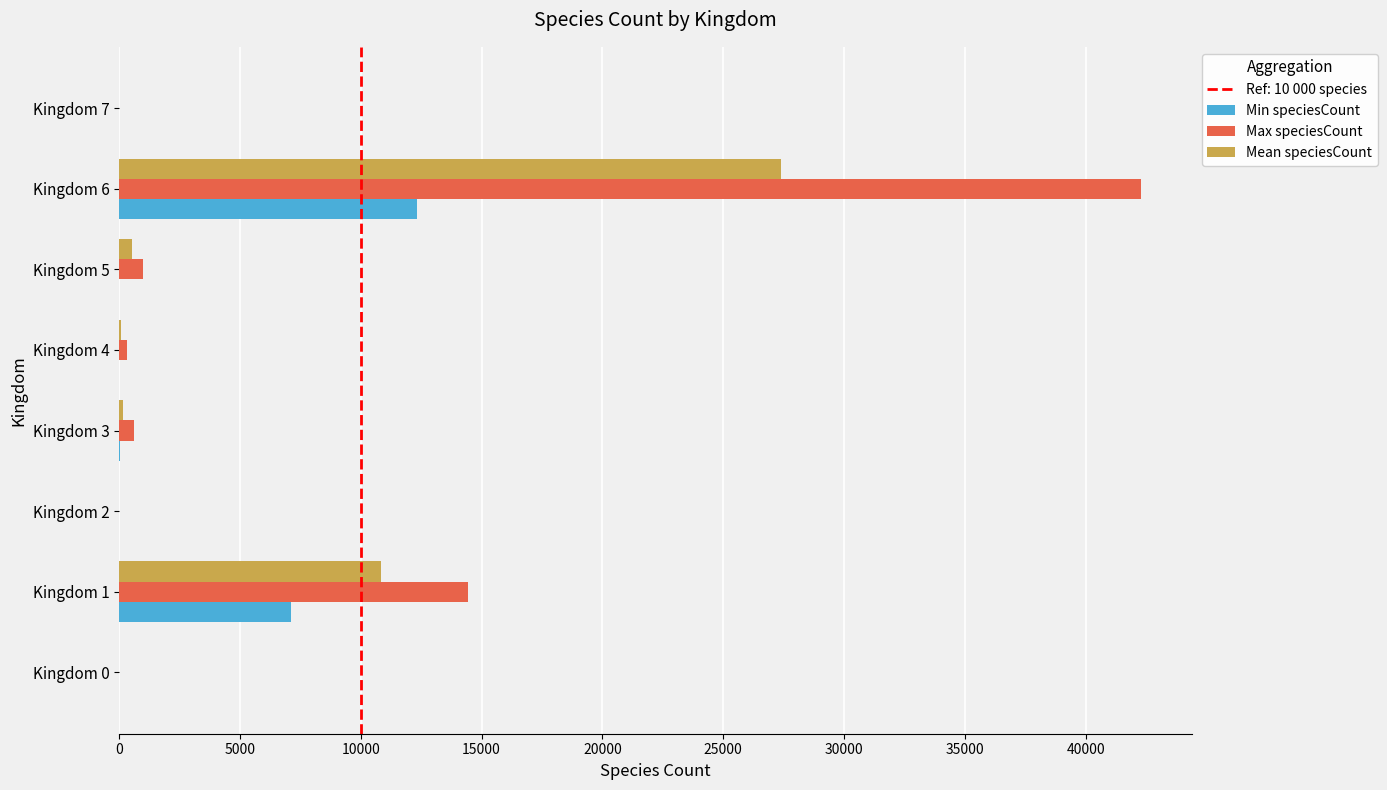

How many data points does each series have?

8